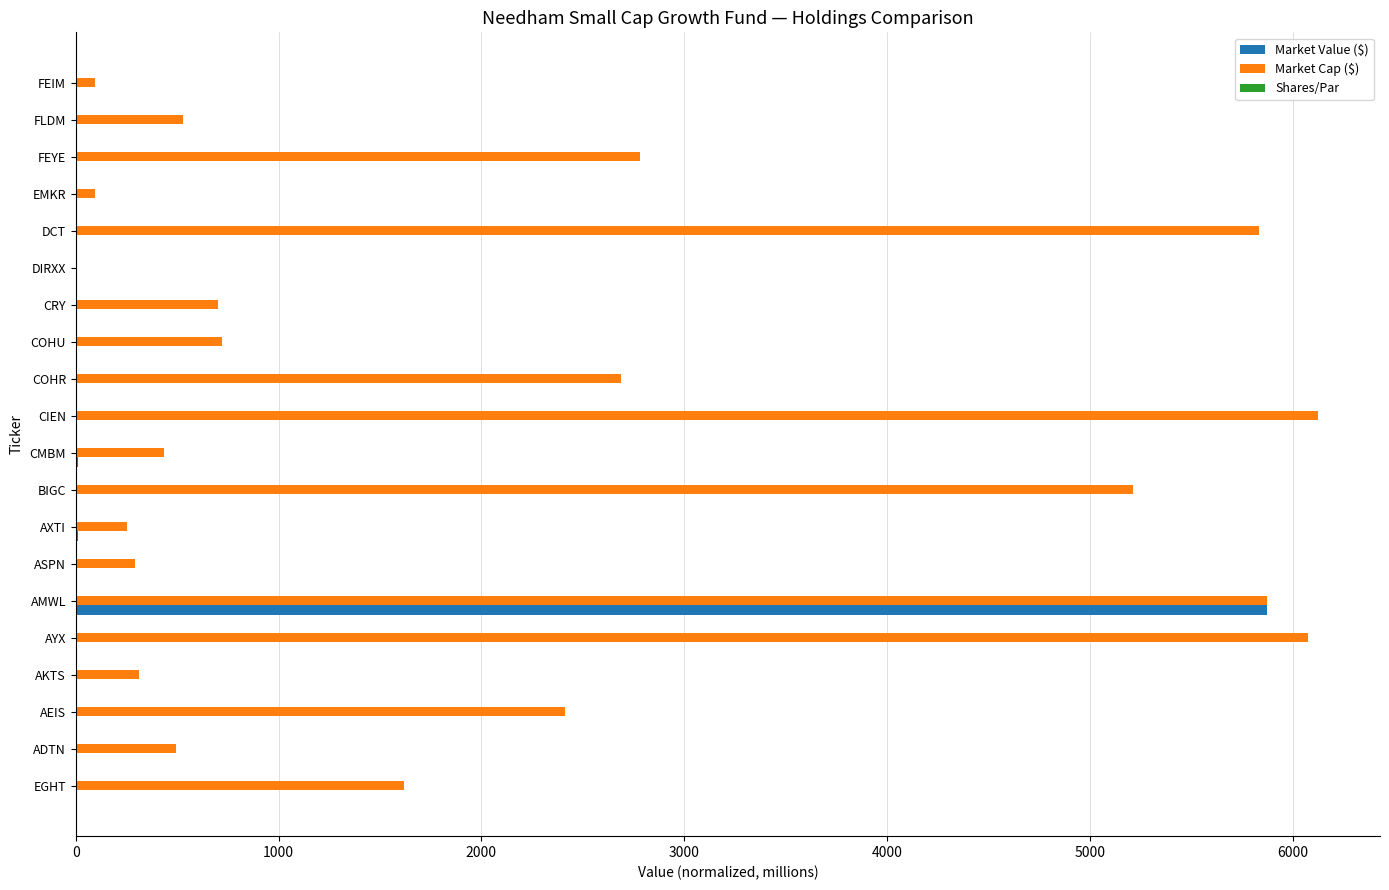

What is the maximum value for Market Cap ($)?

6124.9